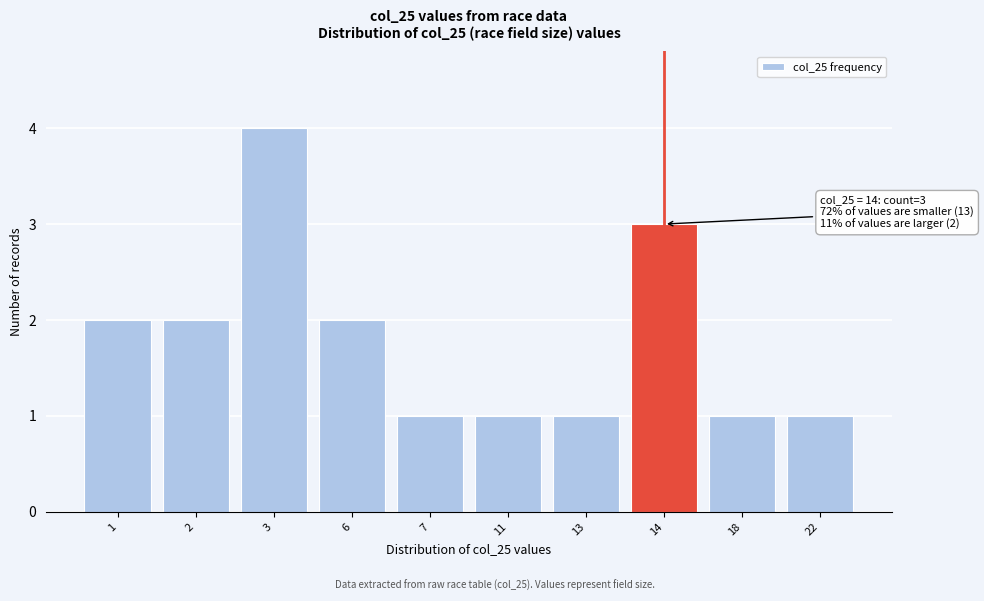

Reading right to left, extract all data points from this chart.

1	1	3	1	1	1	2	4	2	2